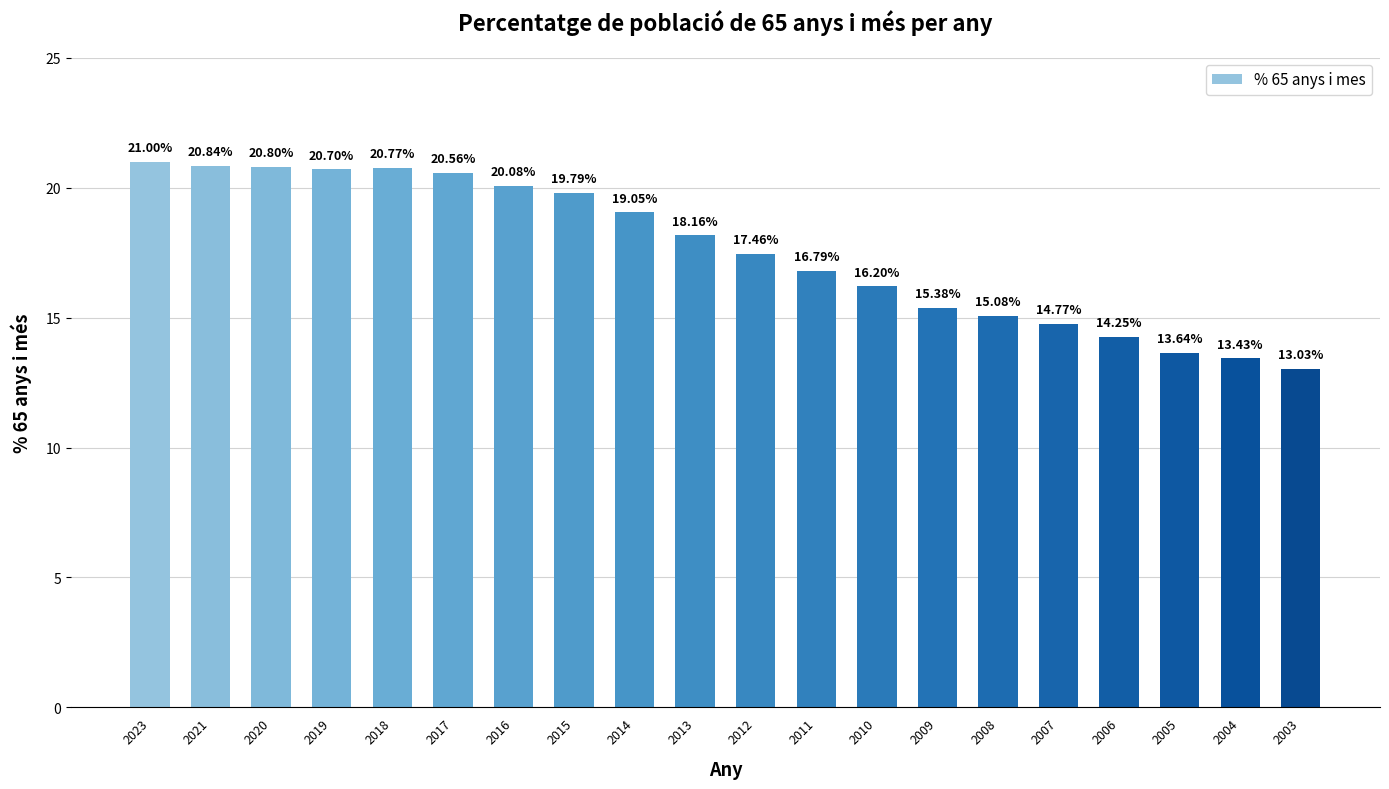

Are the bars grouped side by side (vs. stacked)?

No